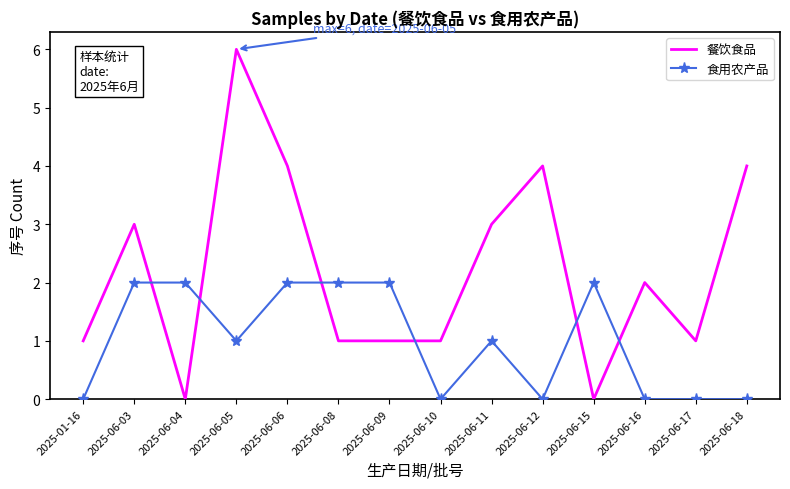

Reading left to right, extract all data points from this chart.

餐饮食品: 1	3	0	6	4	1	1	1	3	4	0	2	1	4
食用农产品: 0	2	2	1	2	2	2	0	1	0	2	0	0	0